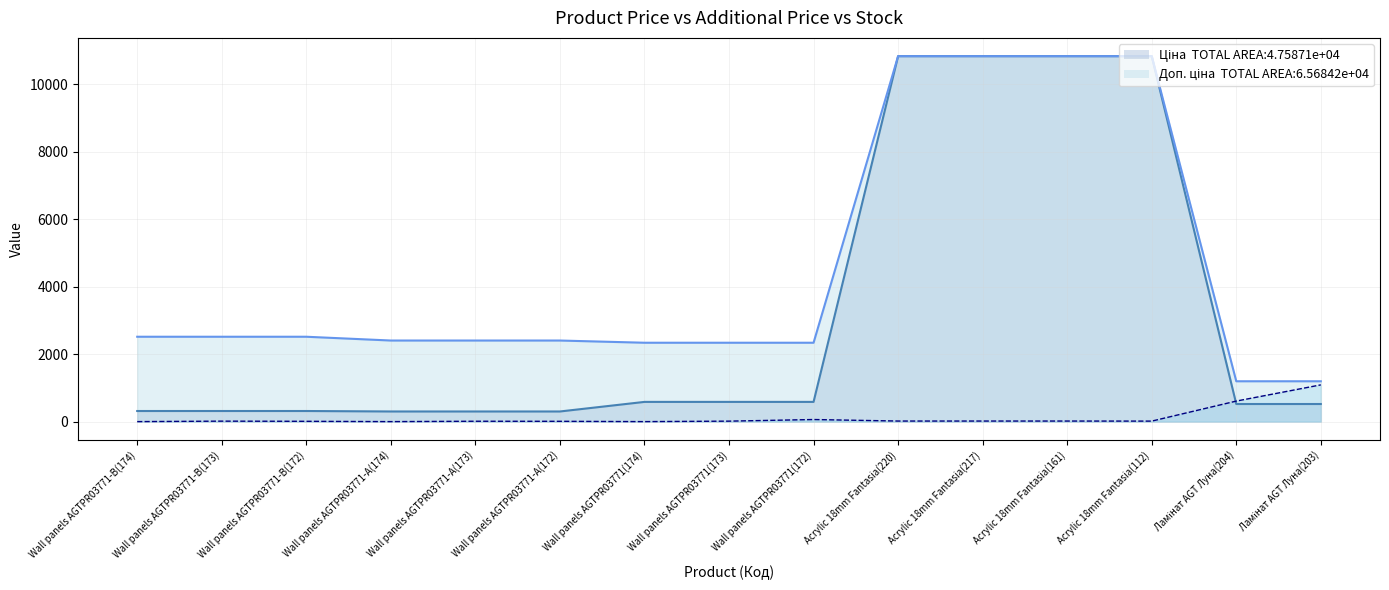

What is the spread (max minus min) of values at Wall panels AGTPR03771(174)?

2339.7